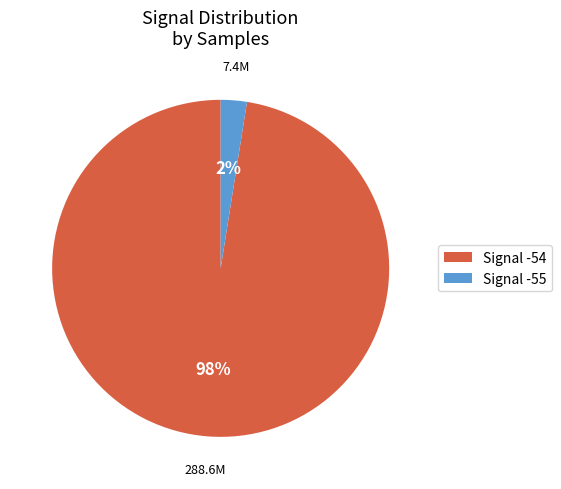

To the nearest percent, what portion does Signal -54 represent?

98%